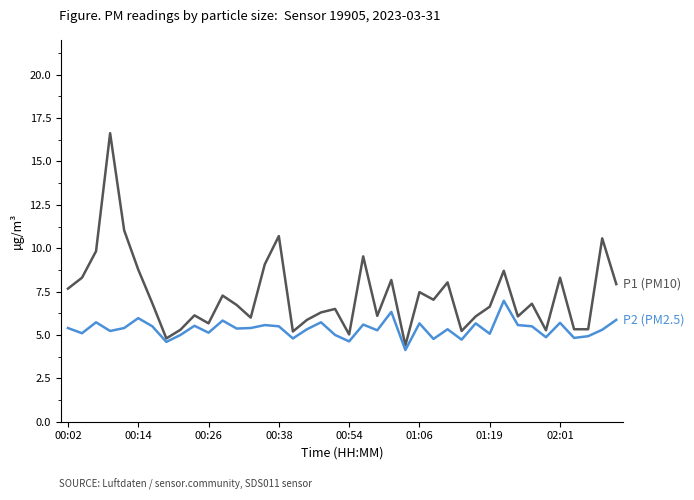

What is the minimum value shown in the chart?

4.1